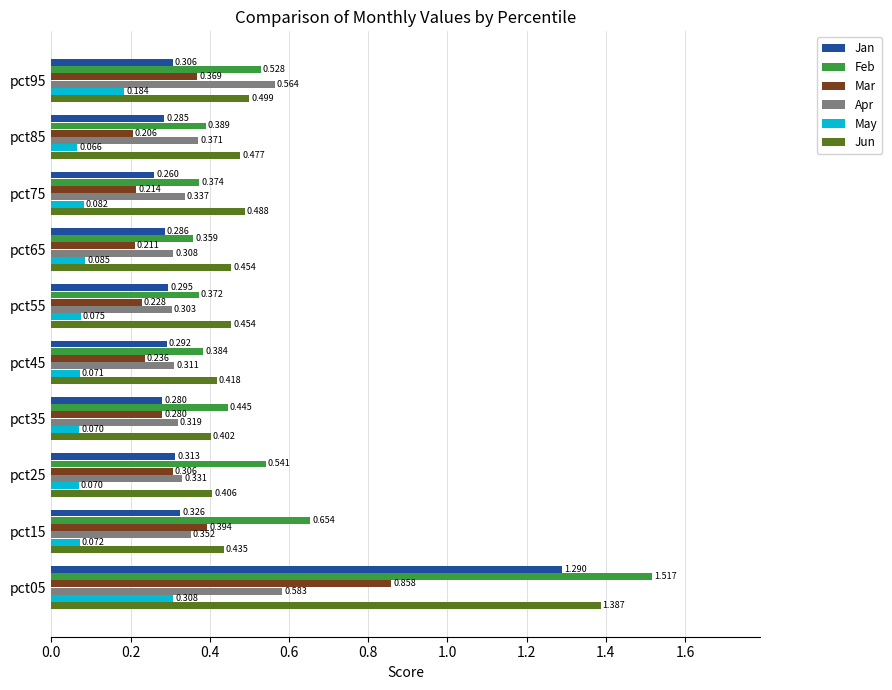

At pct75, list the series in order from largest to smallest.

Jun, Feb, Apr, Jan, Mar, May